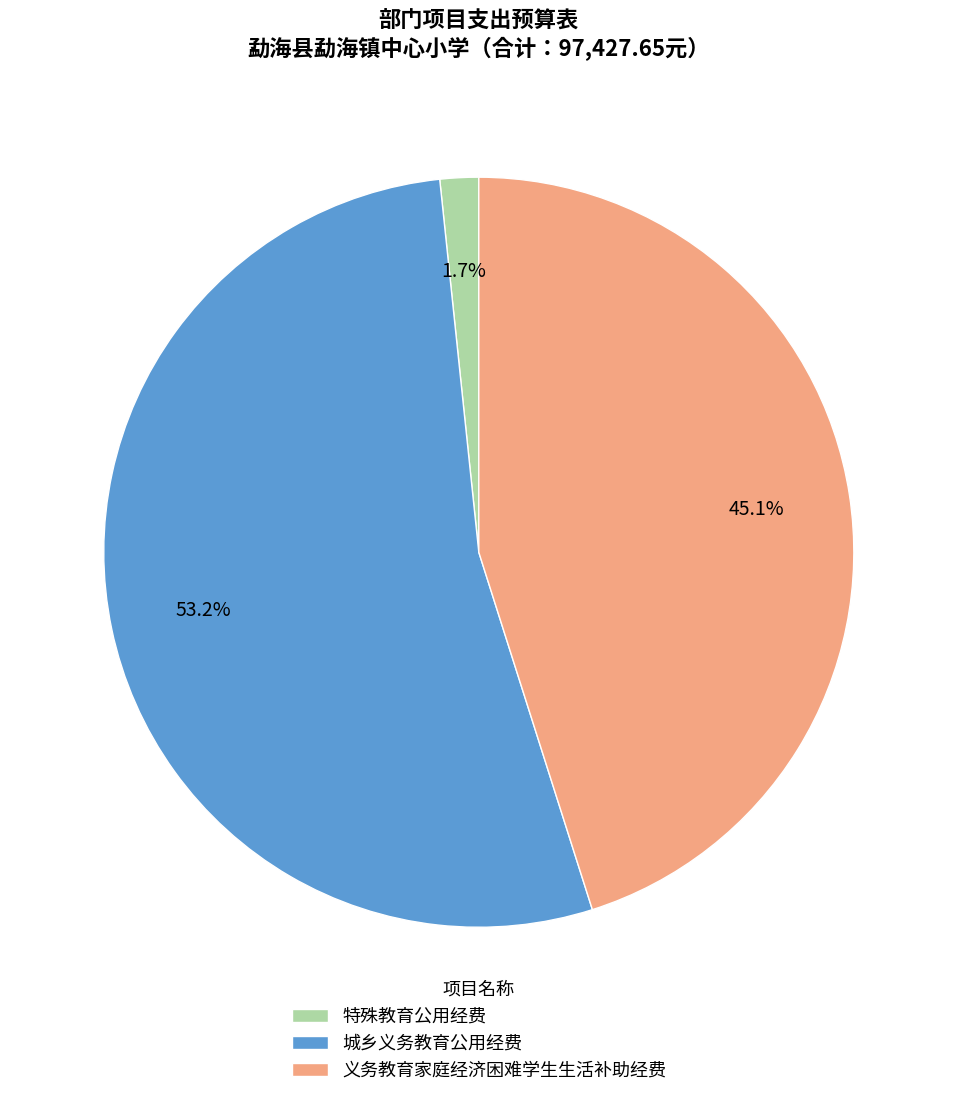

Count the number of slices in the pie.

3